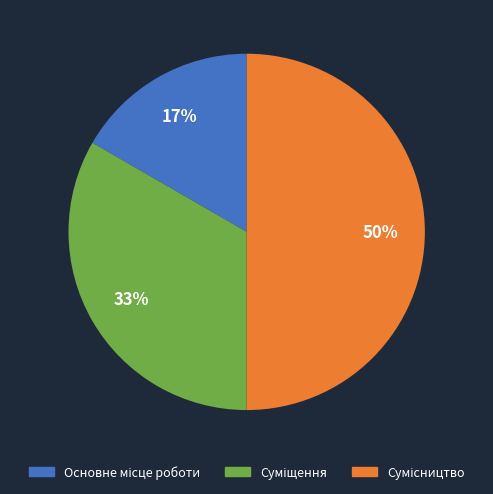

To the nearest percent, what is the difference between the largest and smallest slice percentages?

33%